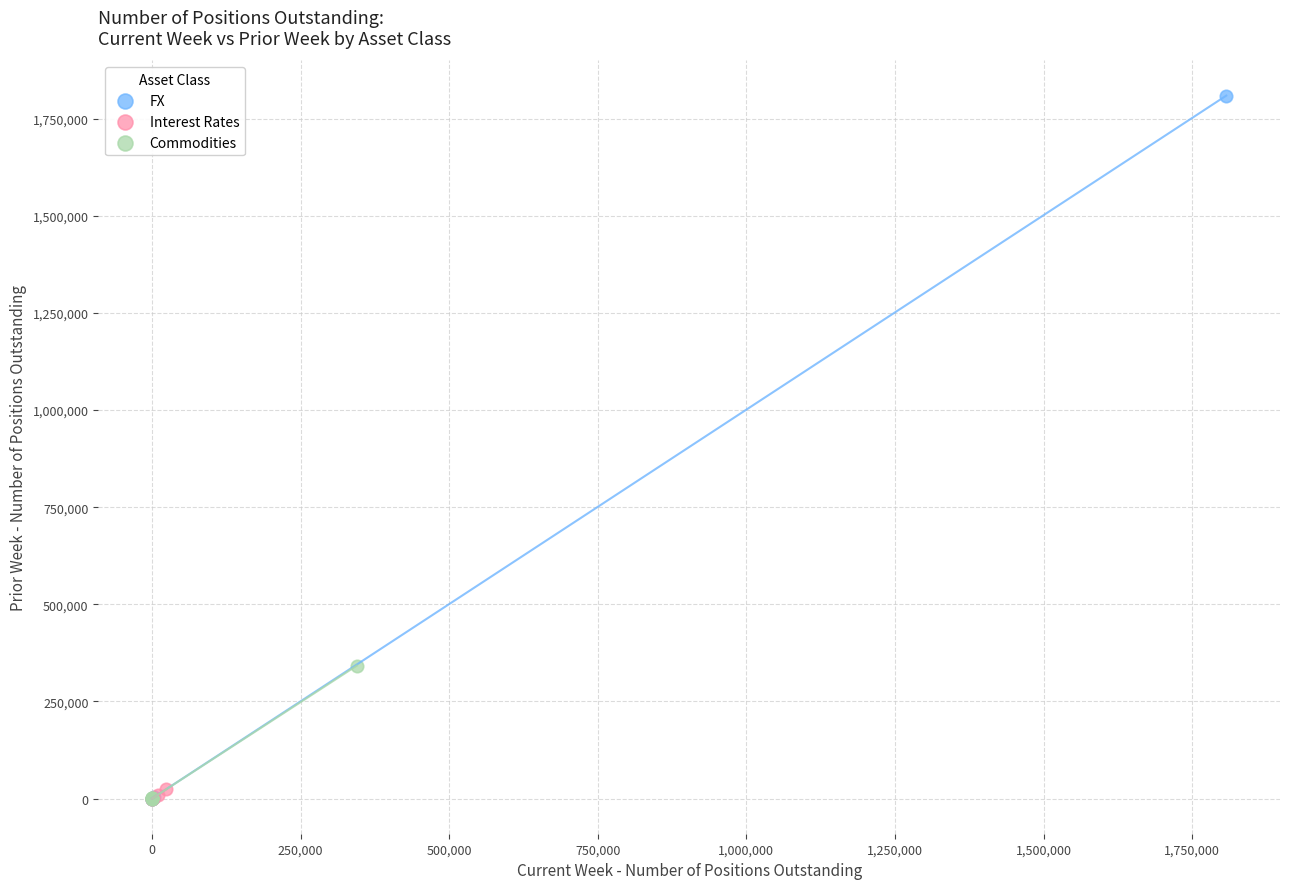

Which series contains the highest Y value?

FX